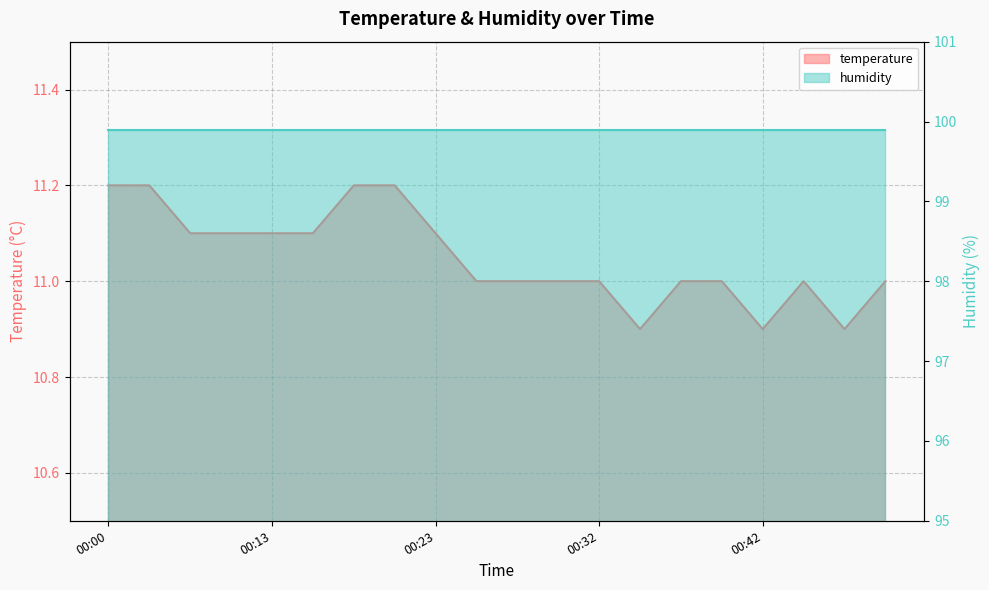

What is the difference between the maximum and minimum values?

0.3